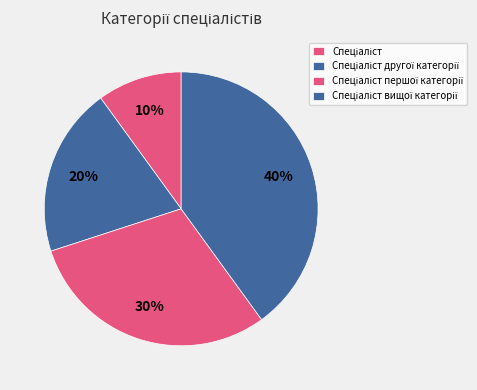

How many slices are in this pie chart?

4